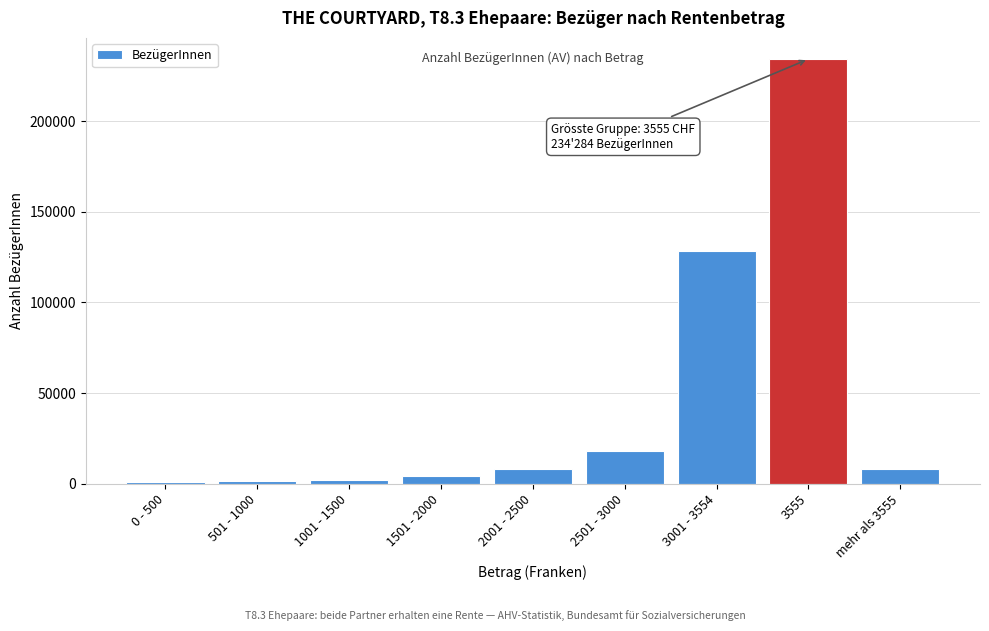

What is the greatest value displayed?

234284